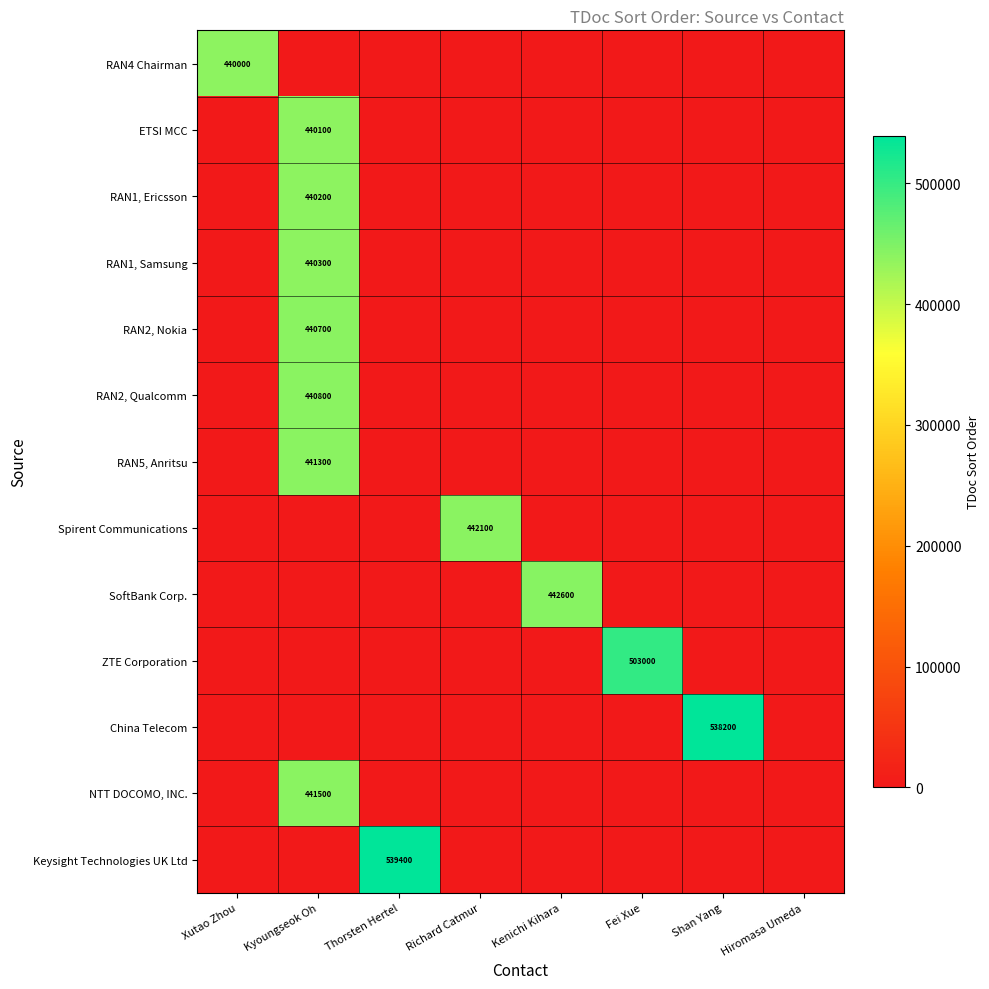

The Spirent Communications series shows 660517 at Richard Catmur. True or false?

False